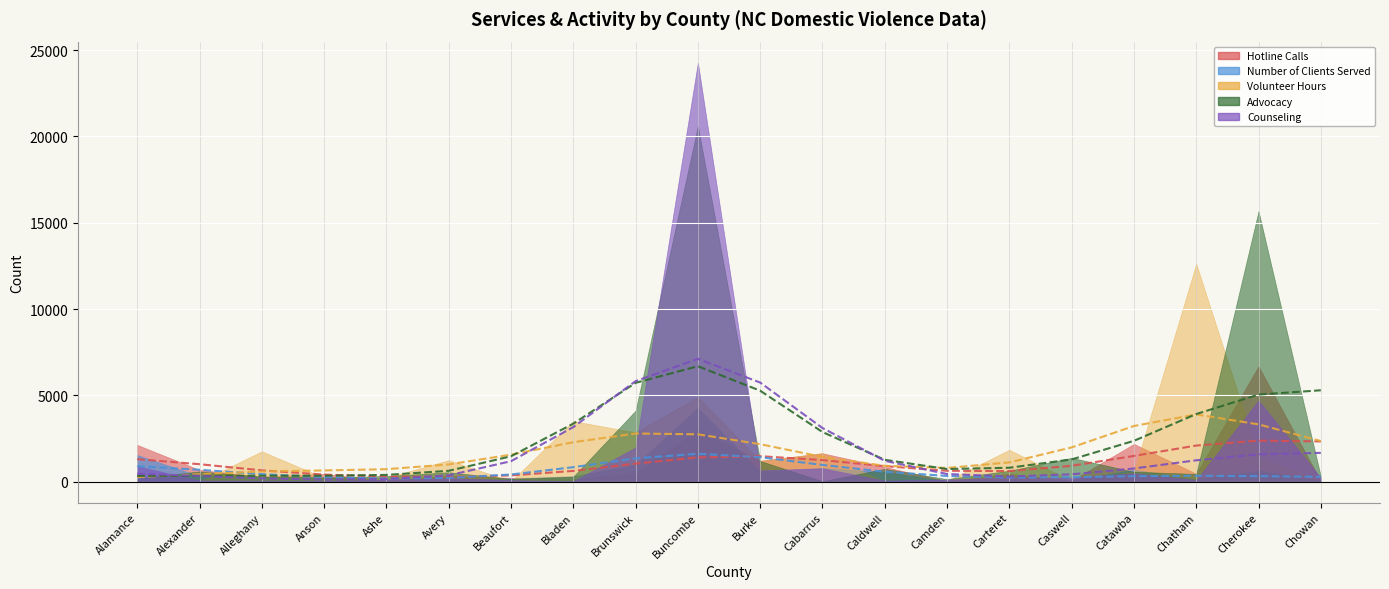

Is the value of Advocacy (smoothed) at Brunswick greater than the value of Counseling (smoothed) at Alexander?

Yes